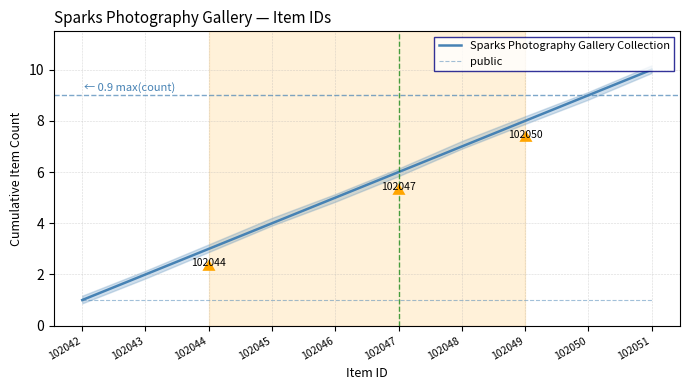

True or false: Sparks Photography Gallery Collection has a value of 11 at 102049.

False